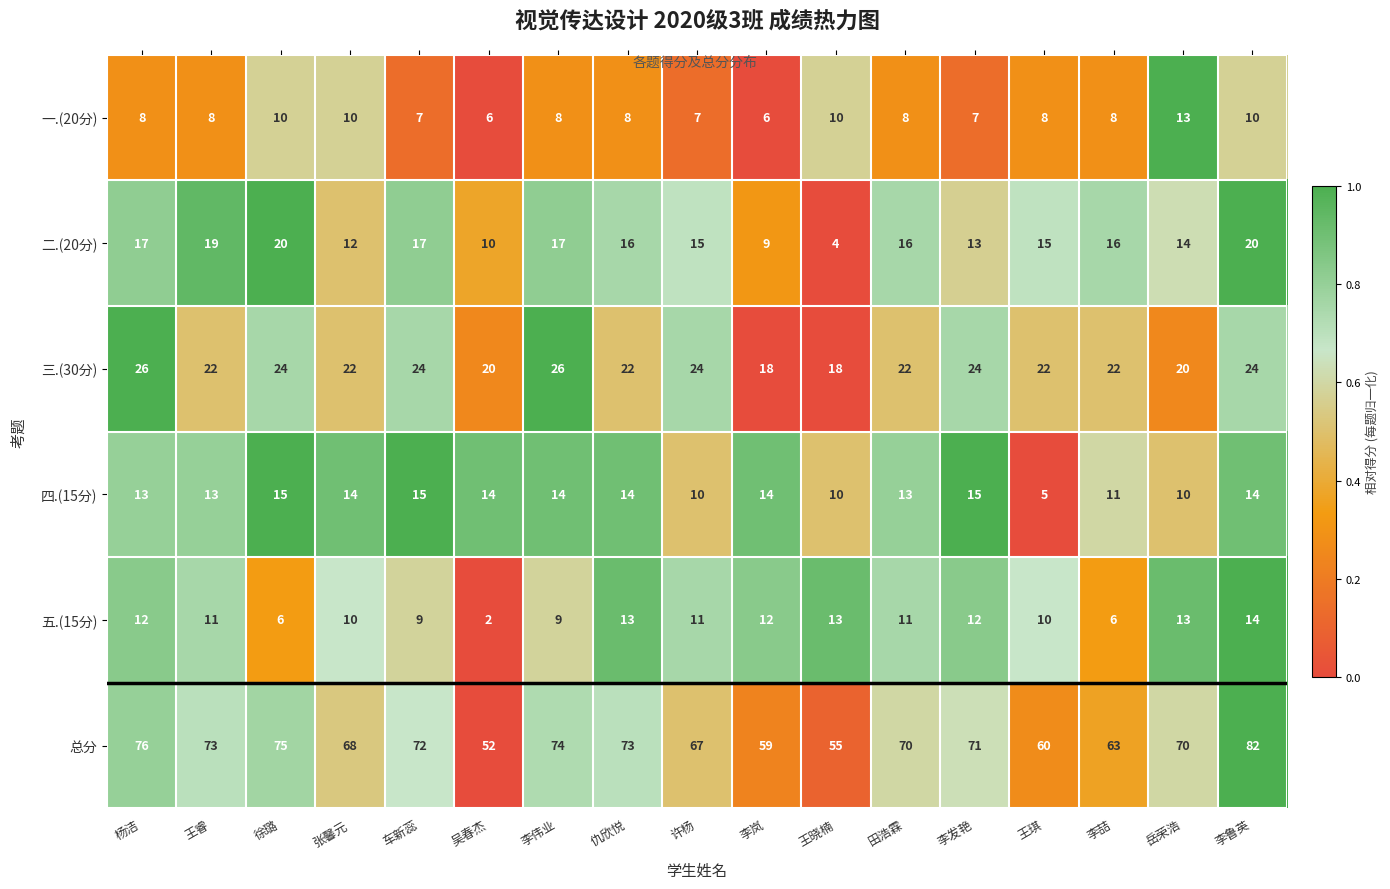

Read the 总分 value at 李鲁英, to the nearest 5.

80